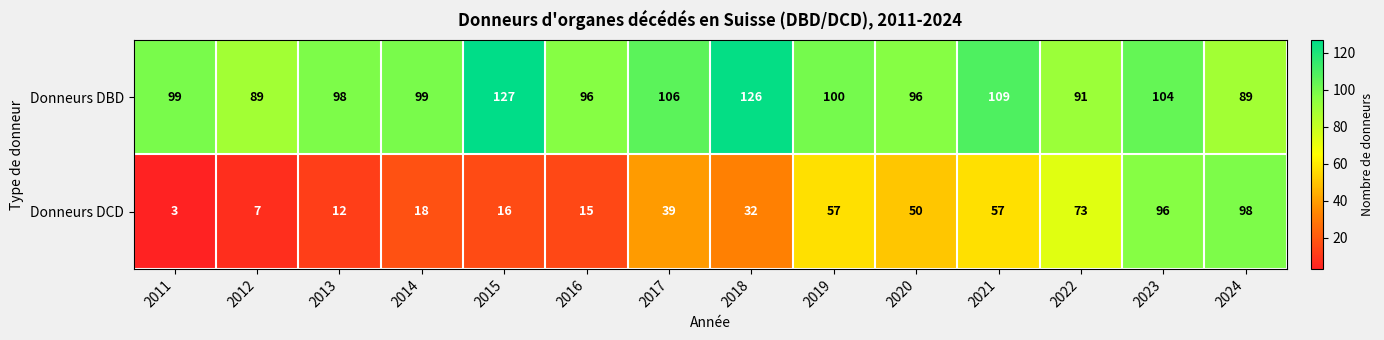

Is it true that Donneurs DBD equals 109 at 2021?

True